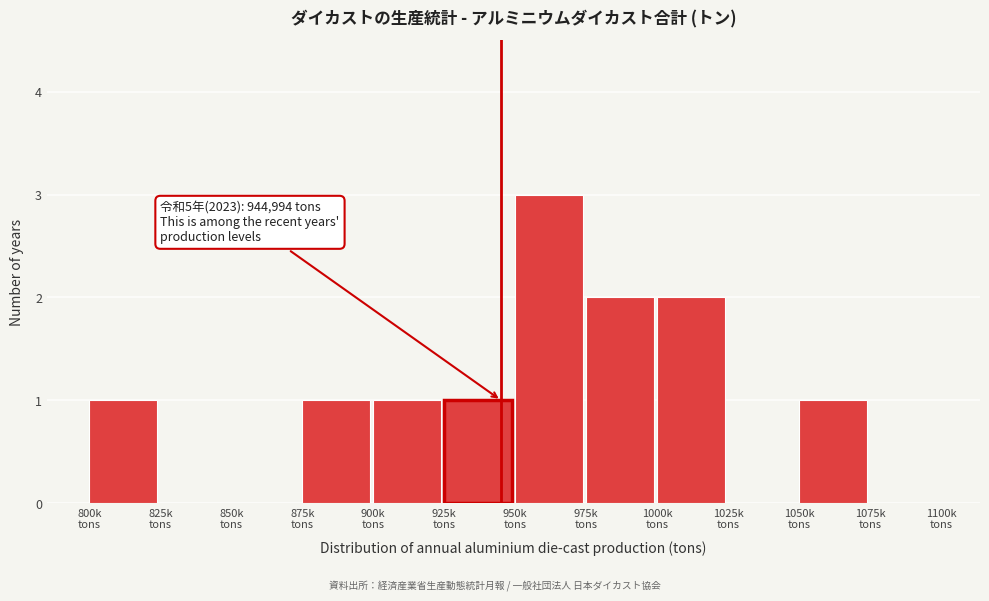

What is the sum of all values?

12